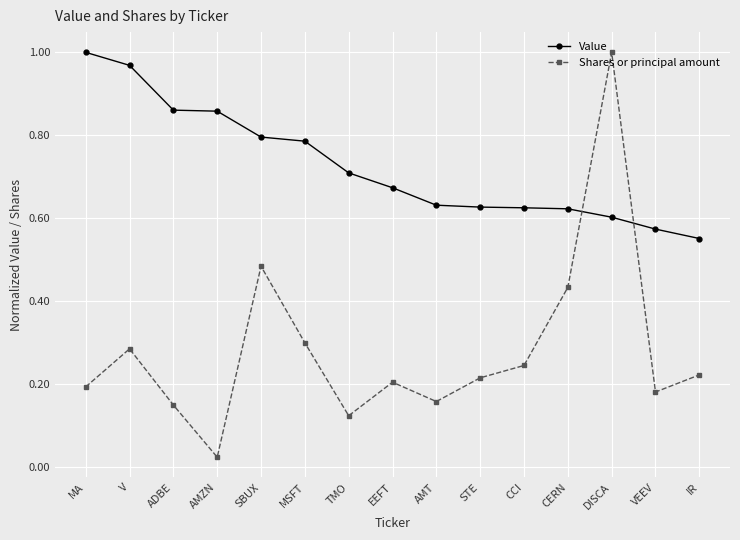

Which series ends up on top after the final intersection of Shares or principal amount and Value?

Value